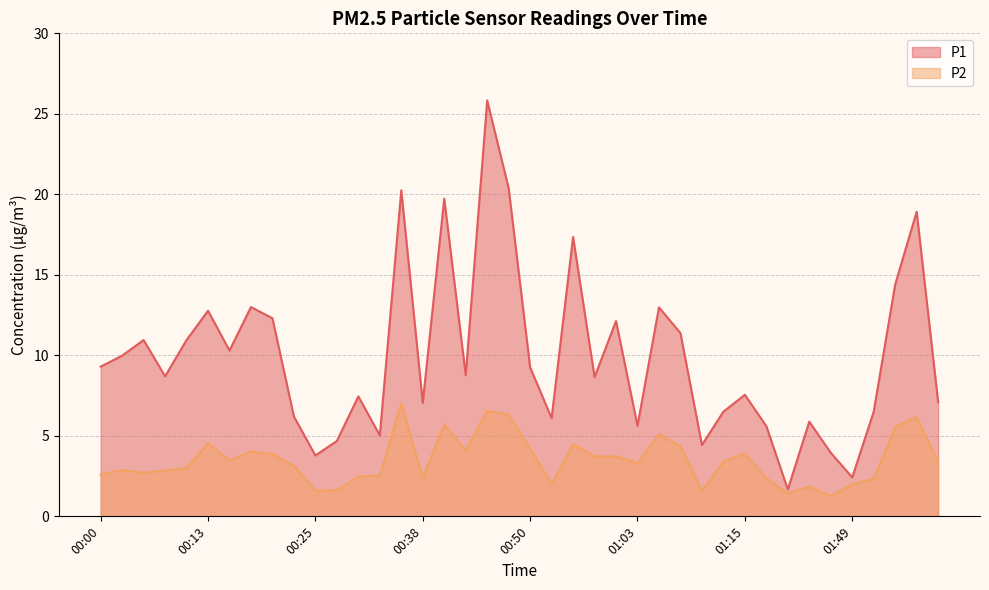

Where is the first local minimum for P1?

00:08